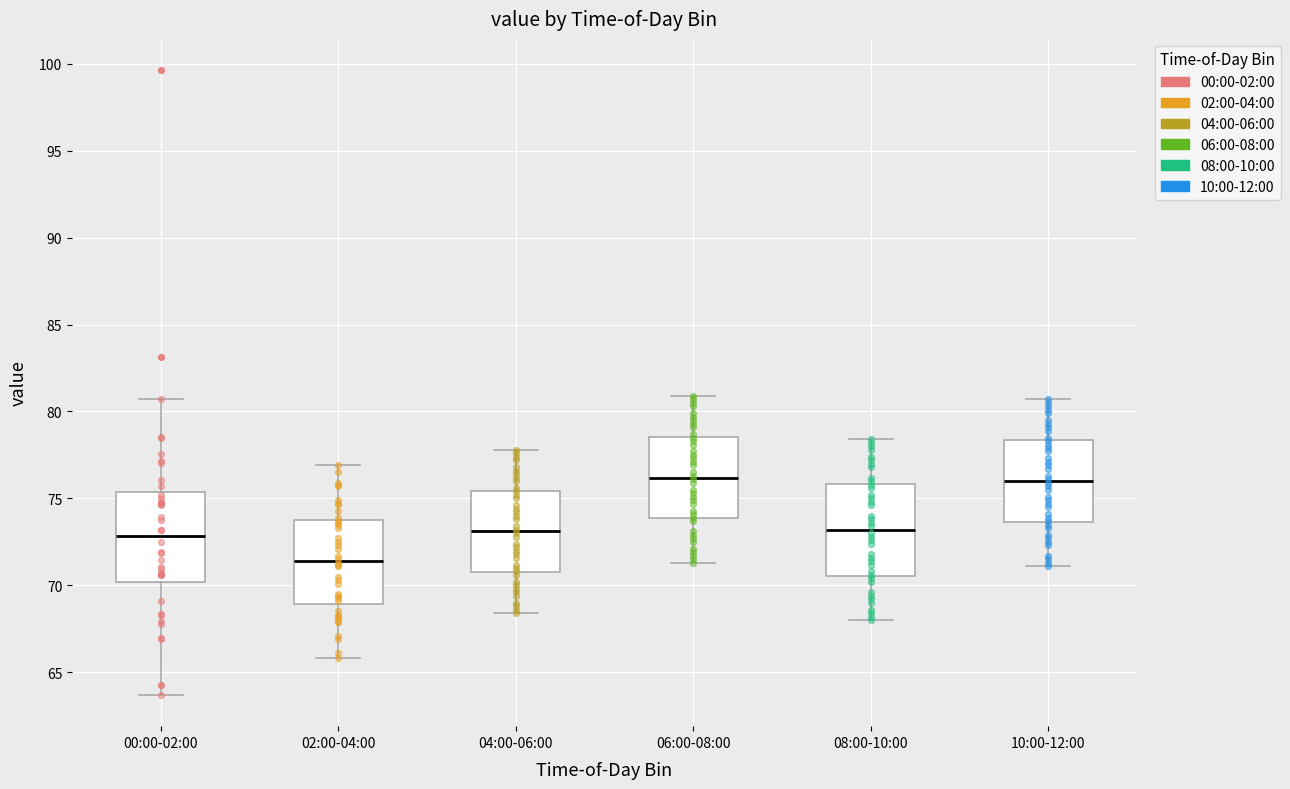

Reading left to right, read every box against the y-axis: the position of its median line, the range the box covers, and the ends of its whiskers. The values are not printed on the chart, so give them approximately, as read against the axis.

00:00-02:00: median 73.0, box 70.0 to 75.5, whiskers 63.5 to 80.5
02:00-04:00: median 71.5, box 69.0 to 74.0, whiskers 66.0 to 77.0
04:00-06:00: median 73.0, box 71.0 to 75.5, whiskers 68.5 to 78.0
06:00-08:00: median 76.0, box 74.0 to 78.5, whiskers 71.5 to 81.0
08:00-10:00: median 73.0, box 70.5 to 76.0, whiskers 68.0 to 78.5
10:00-12:00: median 76.0, box 73.5 to 78.5, whiskers 71.0 to 80.5